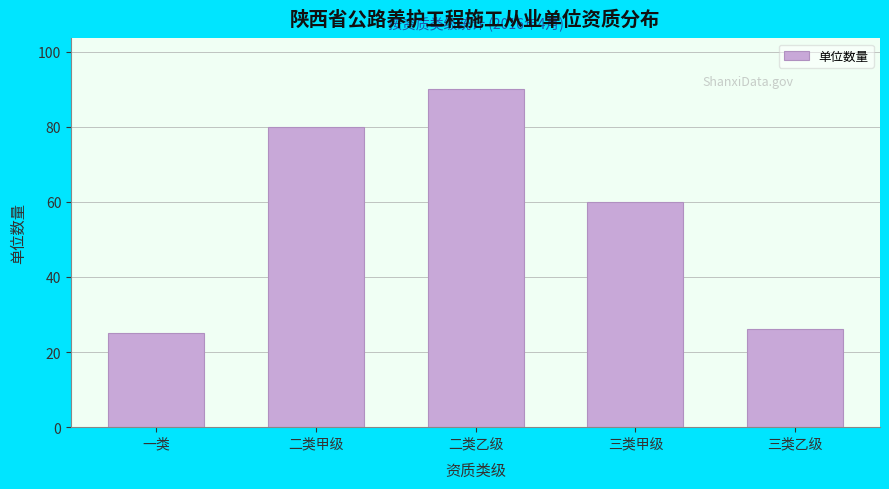

Reading right to left, extract all data points from this chart.

26	60	90	80	25